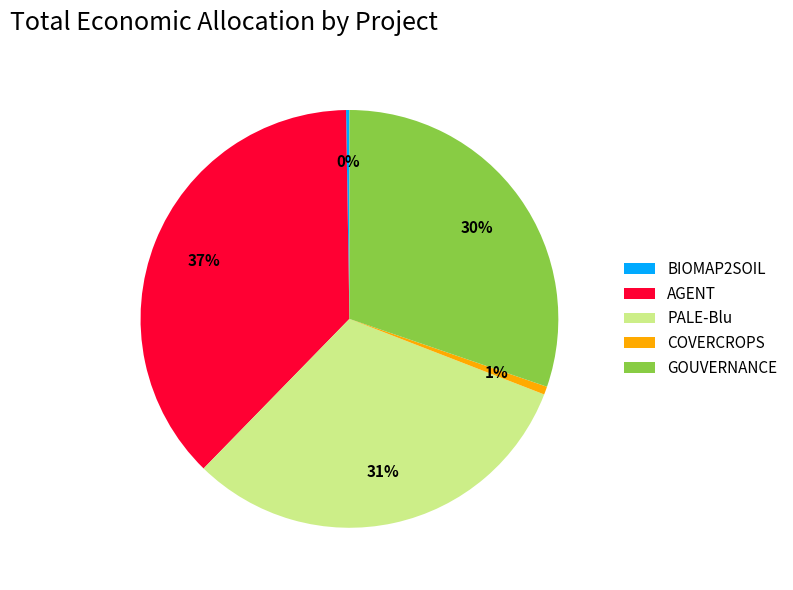

Which category has the biggest portion of the pie?

AGENT